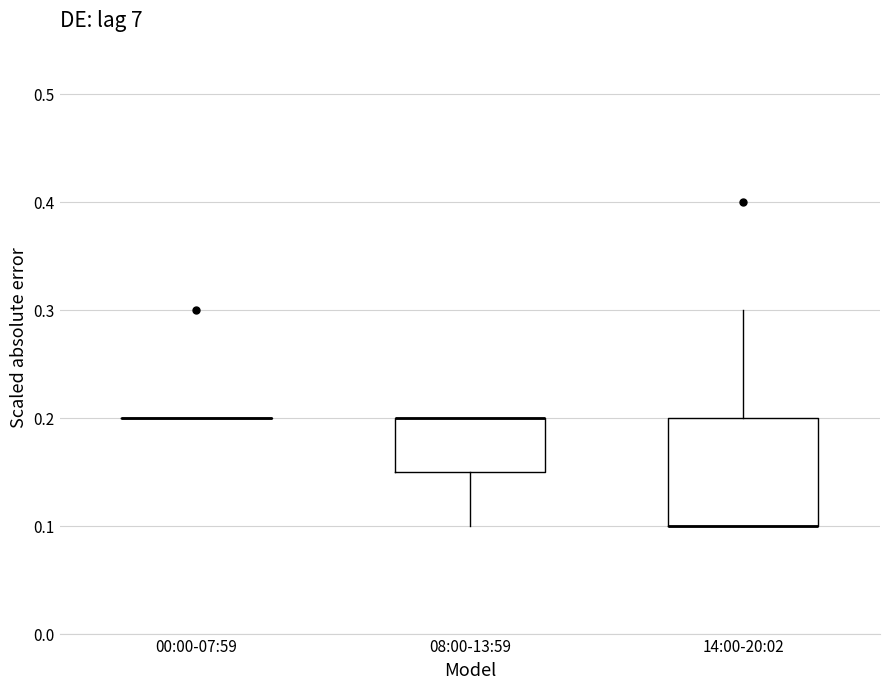

Reading left to right, read every box against the y-axis: the position of its median line, the range the box covers, and the ends of its whiskers. The values are not printed on the chart, so give them approximately, as read against the axis.

00:00-07:59: box collapsed to a line at 0.20, whiskers 0.20 to 0.20
08:00-13:59: median 0.20 (drawn on the box's upper edge), box 0.15 to 0.20, whiskers 0.10 to 0.20
14:00-20:02: median 0.10 (drawn on the box's lower edge), box 0.10 to 0.20, whiskers 0.10 to 0.30